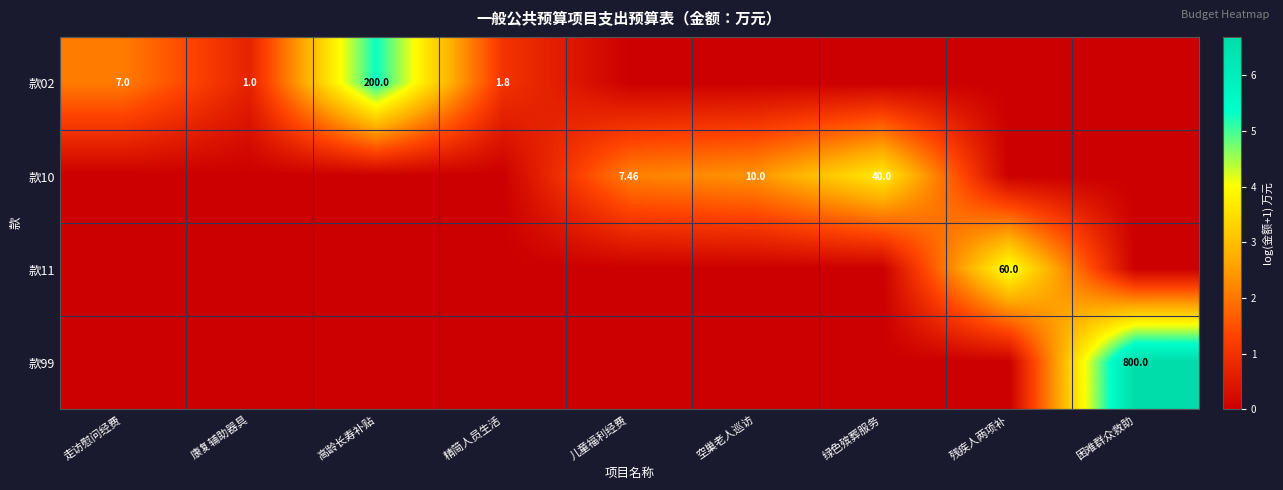

What is the maximum value for 款02?

5.3